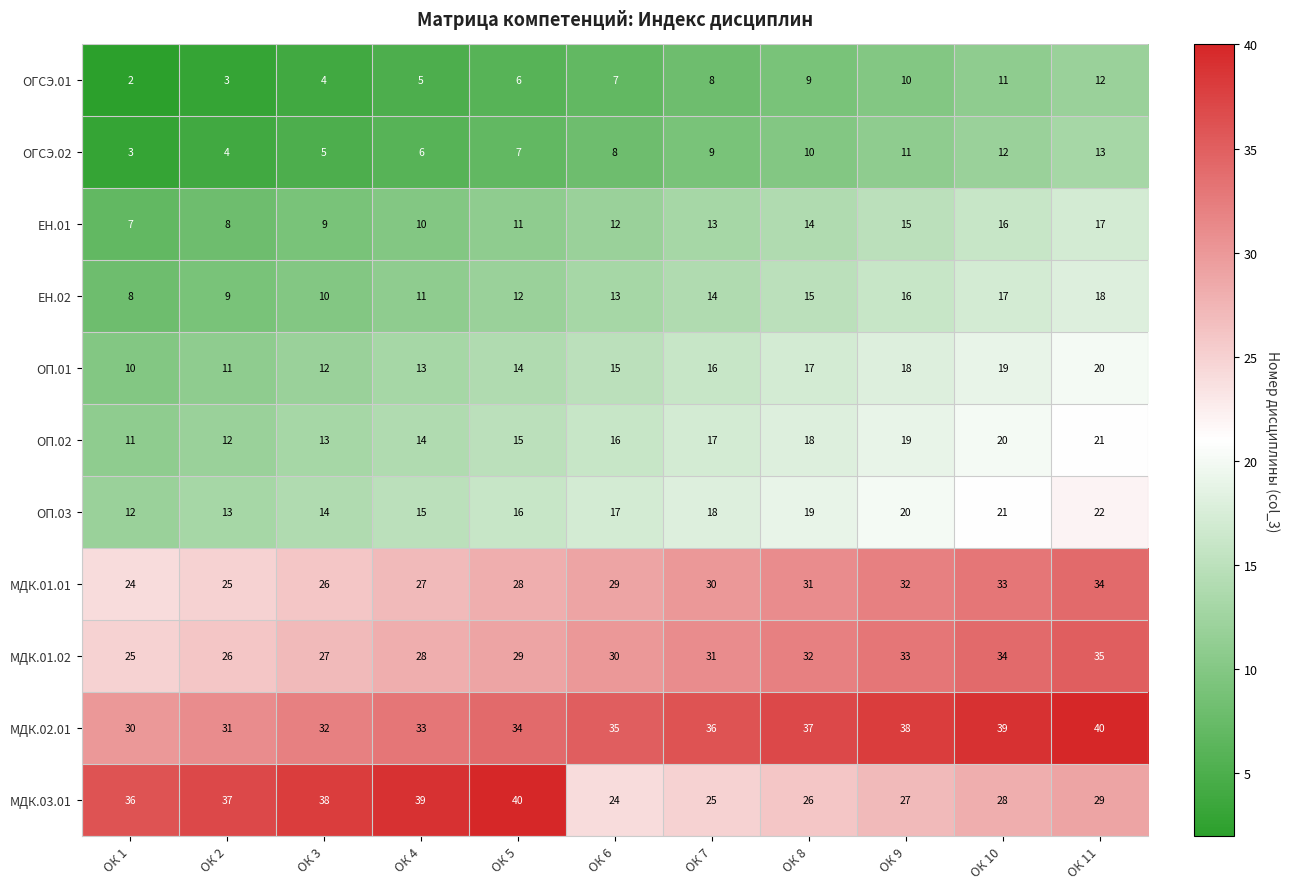

Between ОК 4 and ОК 11, which series saw the biggest shift?

МДК.03.01